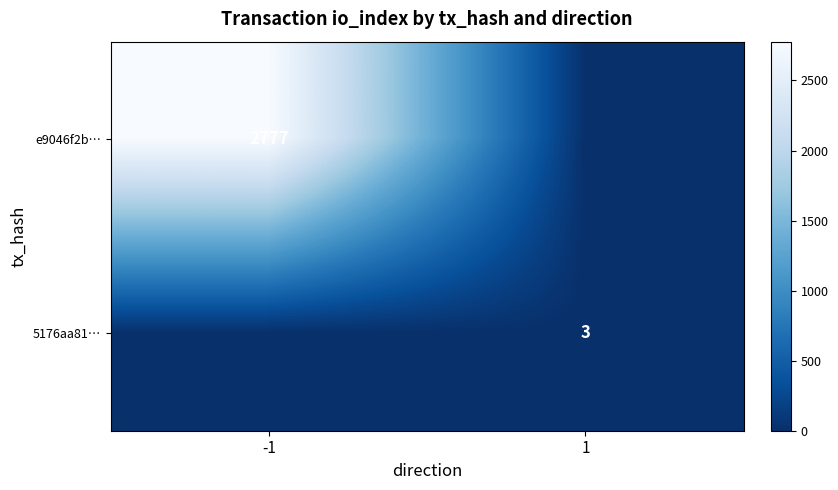

Is it true that 5176aa81… equals 3 at 1?

True